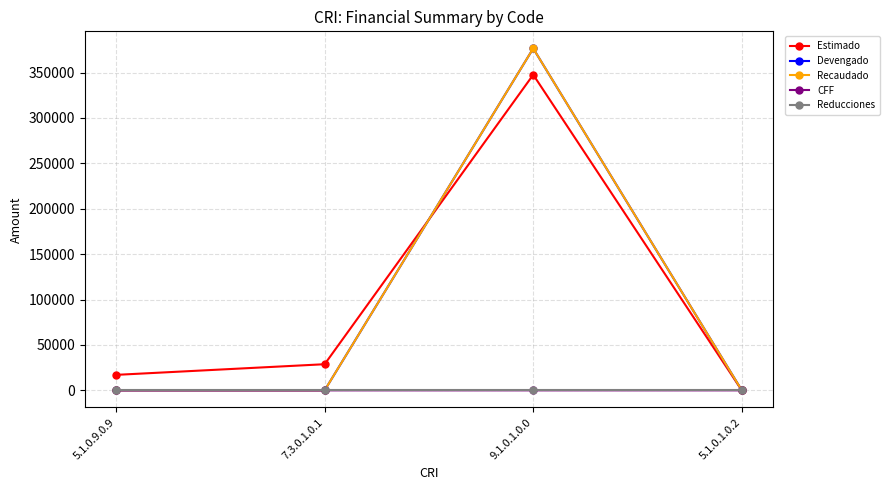

Which series changed the most between 7.3.0.1.0.1 and 9.1.0.1.0.0?

Devengado